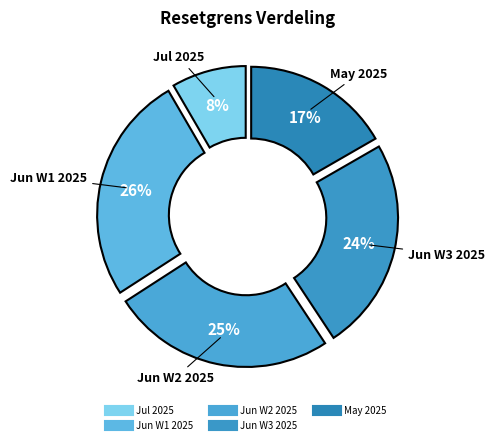

Count the number of slices in the pie.

5